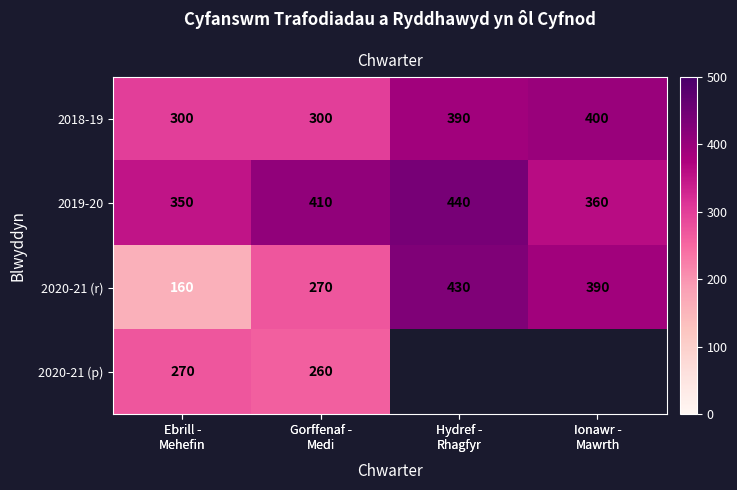

The 2019-20 series shows 166.8 at Ebrill - Mehefin. True or false?

False